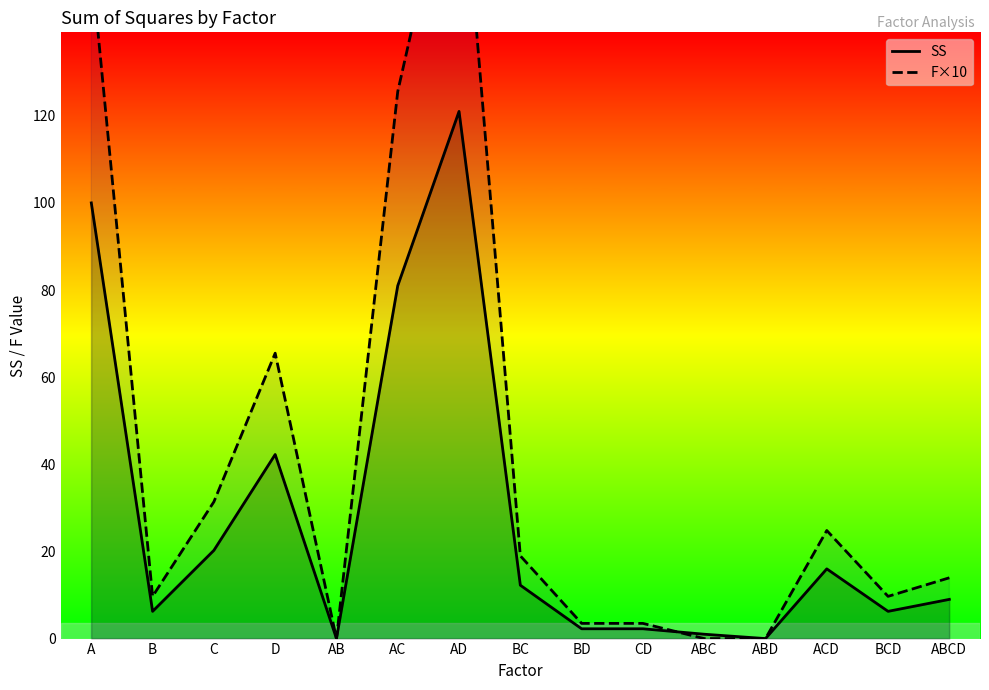

How many distinct data groups are displayed?

2